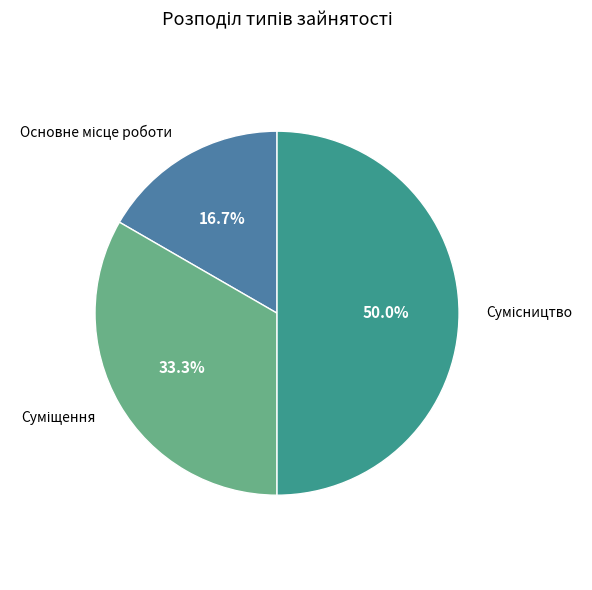

How many slices are in this pie chart?

3